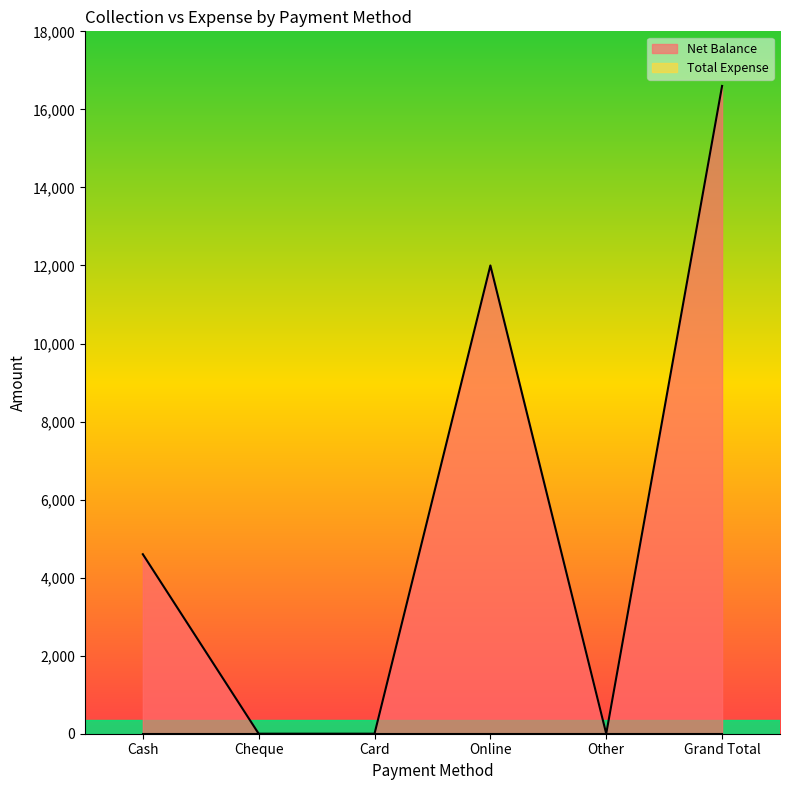

List the labels in order of value, largest first.

Grand Total, Online, Cash, Cheque, Card, Other